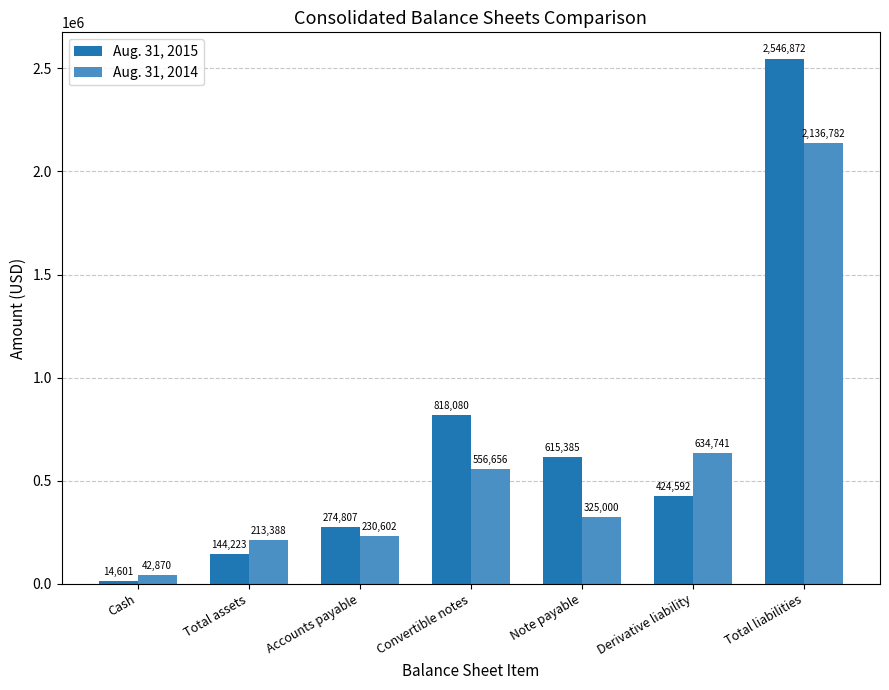

Does the chart contain stacked bars?

No